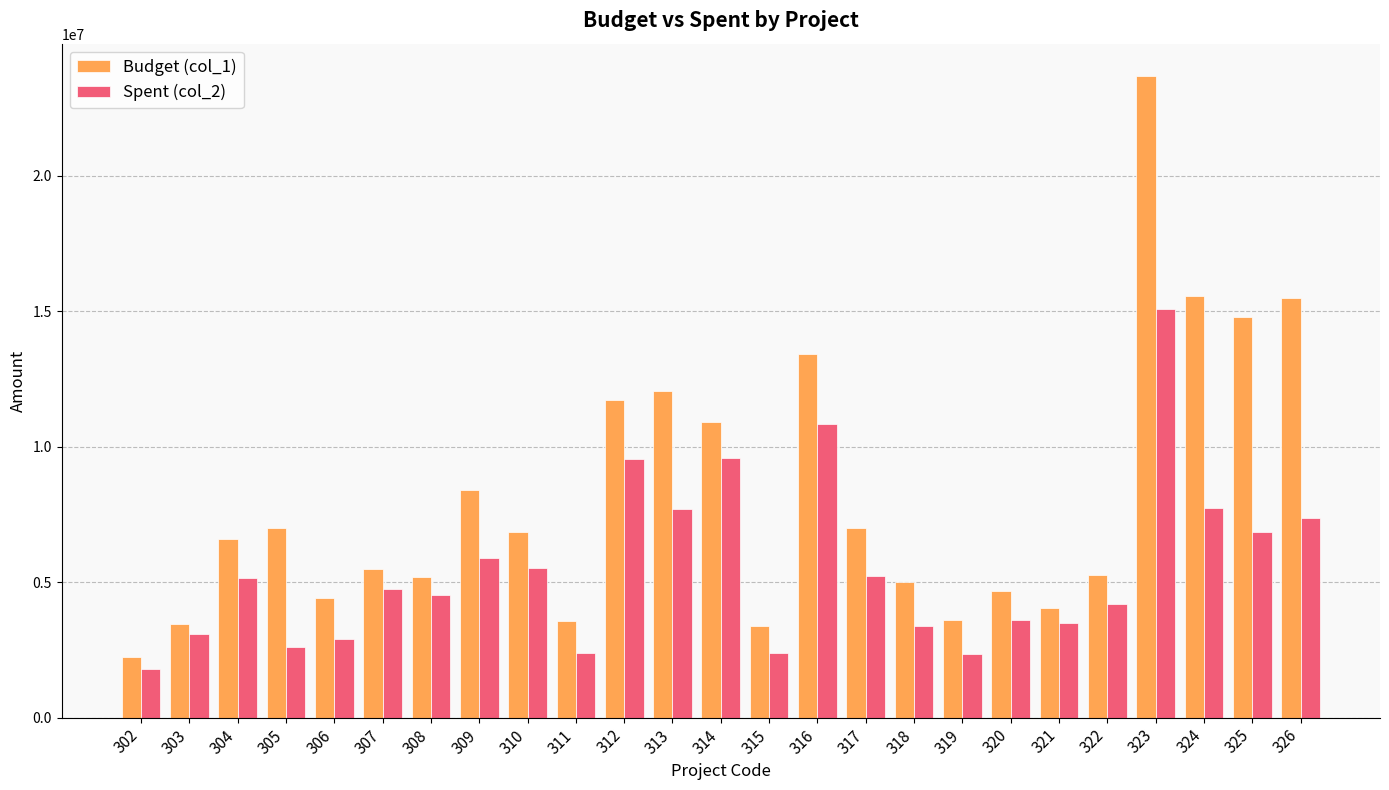

What is the sum of the Spent (col_2) values at 322 and 310?

9735409.8